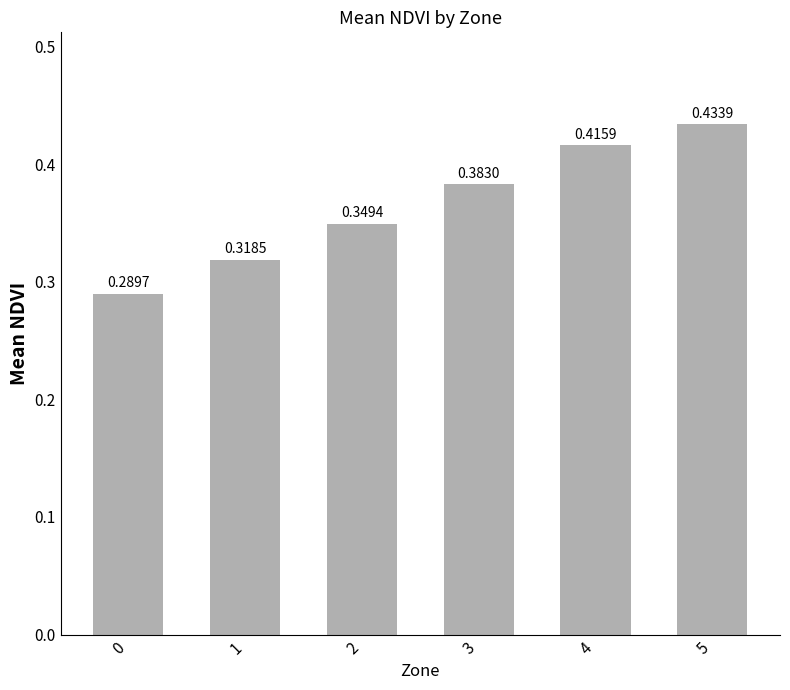

Which has a higher value, 5 or 0?

5